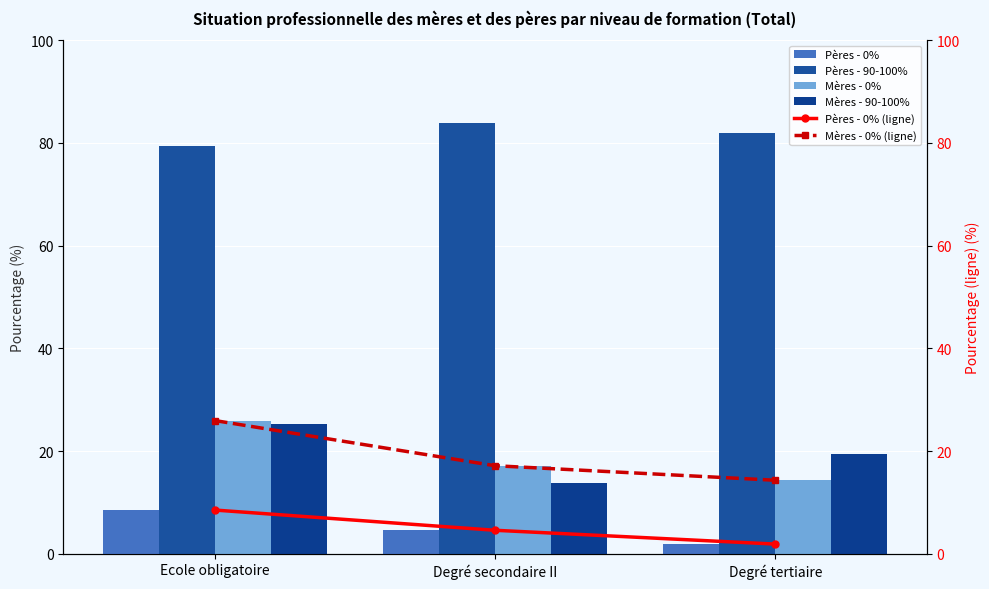

Which has a higher value, Degré tertiaire or Ecole obligatoire?

Ecole obligatoire